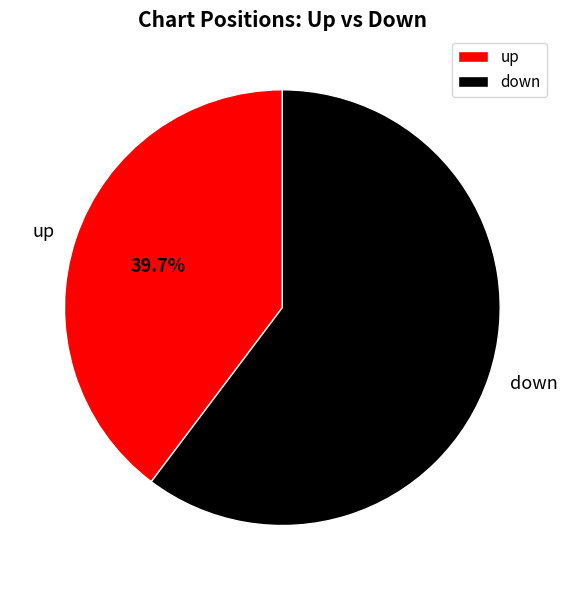

Which has a higher value, down or up?

down